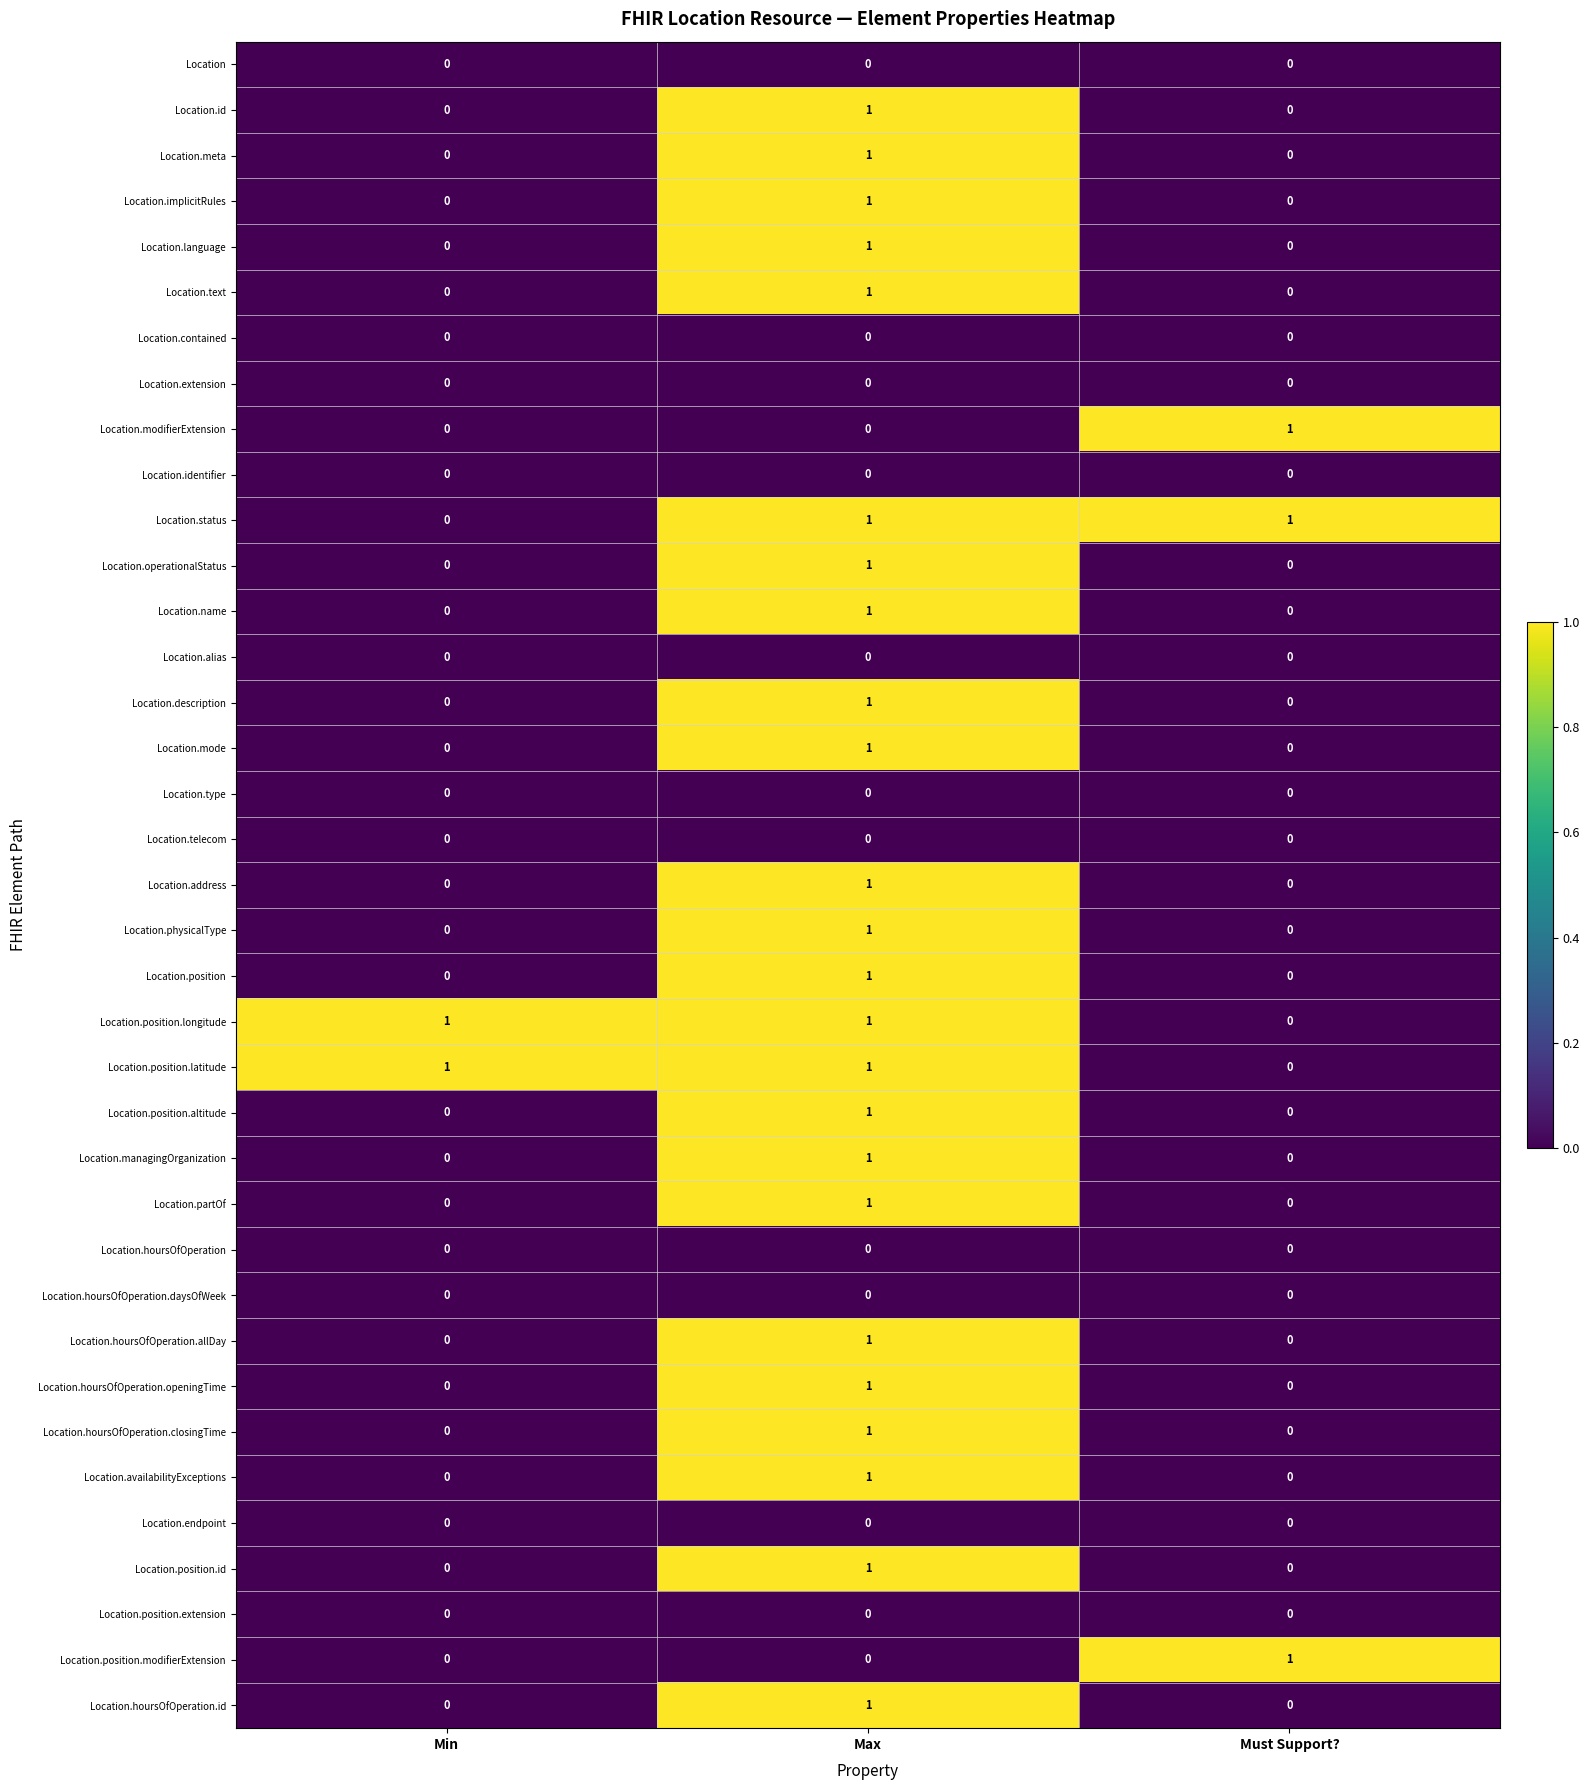

How many Location.text values are between 0 and 1?

3